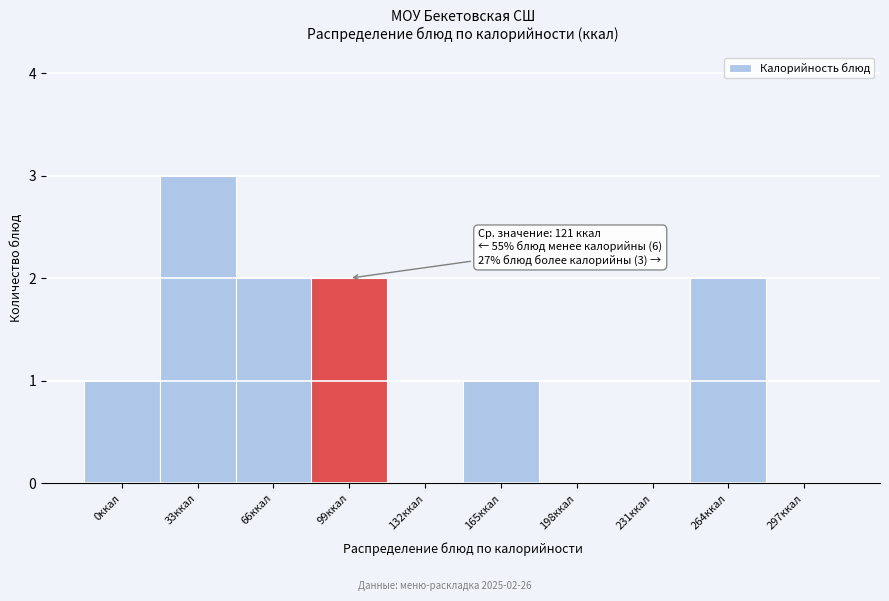

Reading left to right, extract all data points from this chart.

0ккал=1	33ккал=3	66ккал=2	99ккал=2	132ккал=0	165ккал=1	198ккал=0	231ккал=0	264ккал=2	297ккал=0